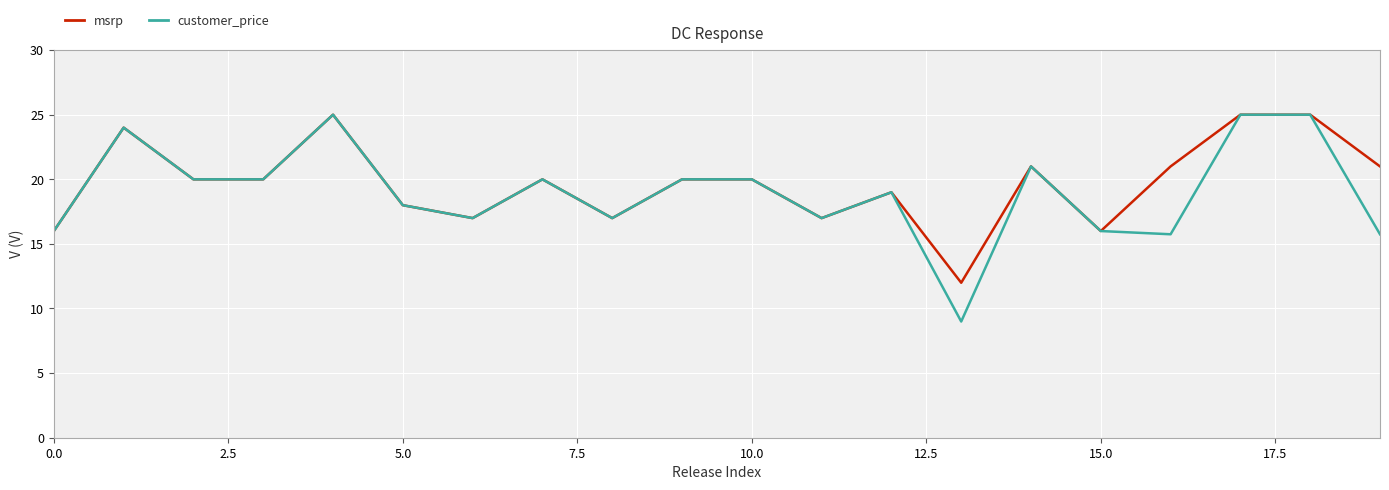

What is the minimum value for msrp?

12.0